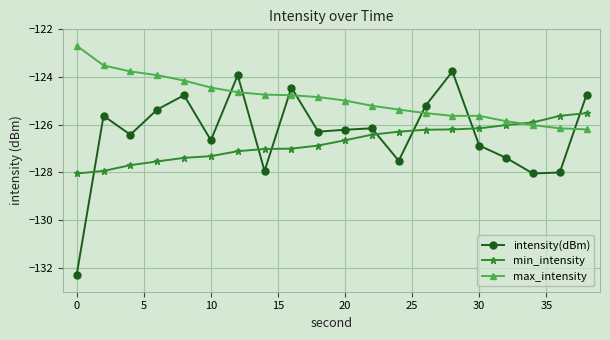

How many categories are shown in the chart?

20